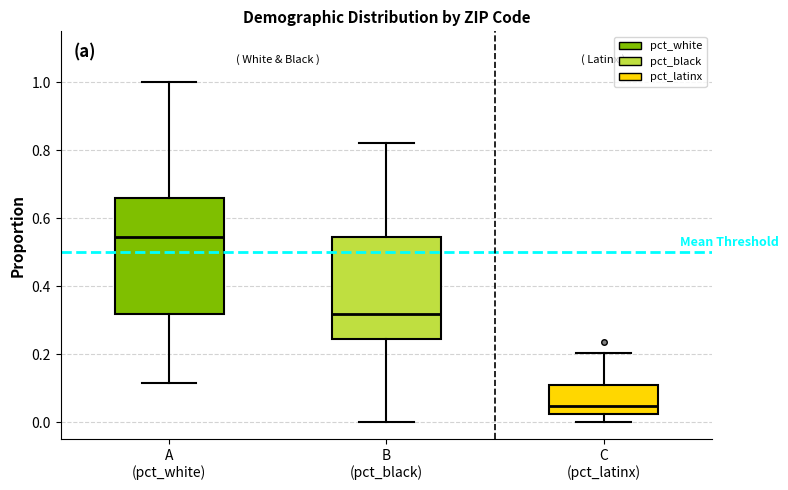

Which box is the tallest, from its lower edge to its upper edge?

A (pct_white)